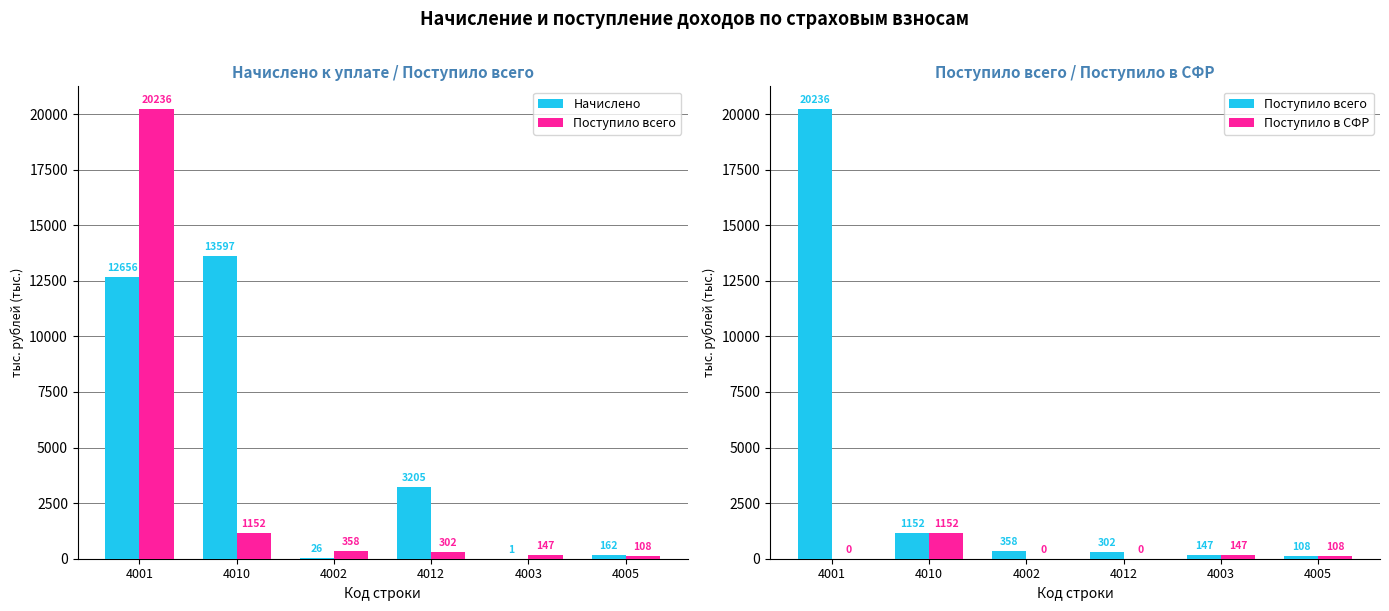

Which has a higher value, 4005 or 4001?

4001